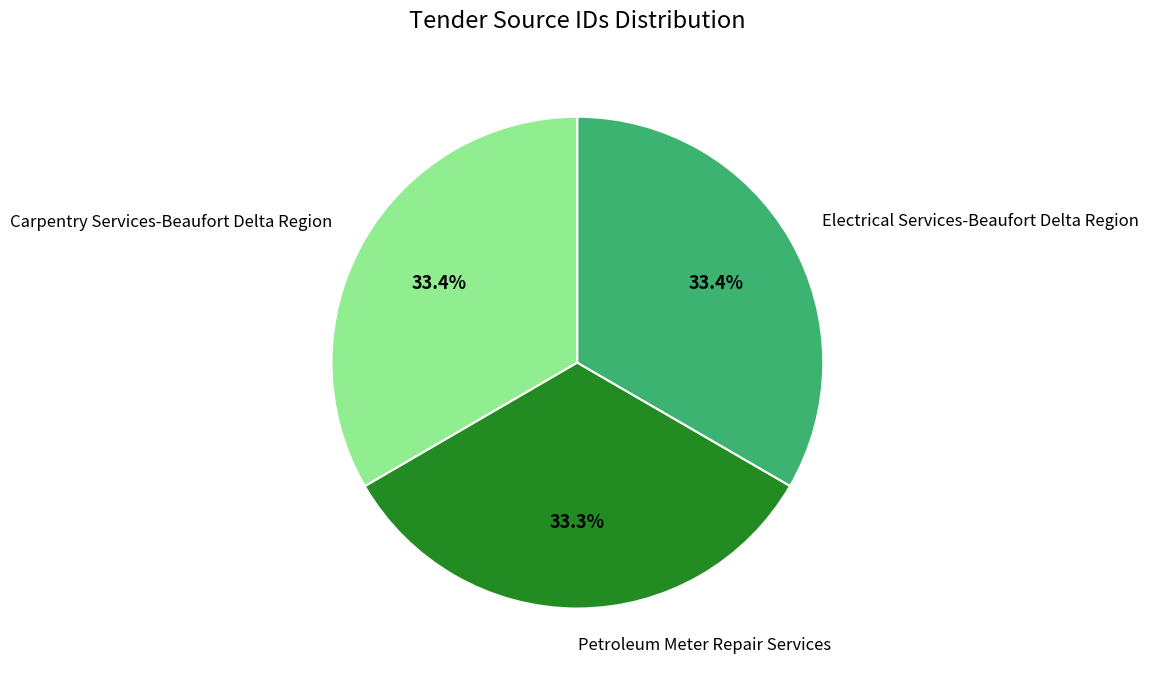

Does Electrical Services-Beaufort Delta Region represent more than half of the total?

No